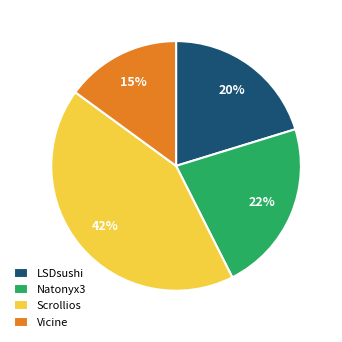

Which has a higher value, Scrollios or Natonyx3?

Scrollios